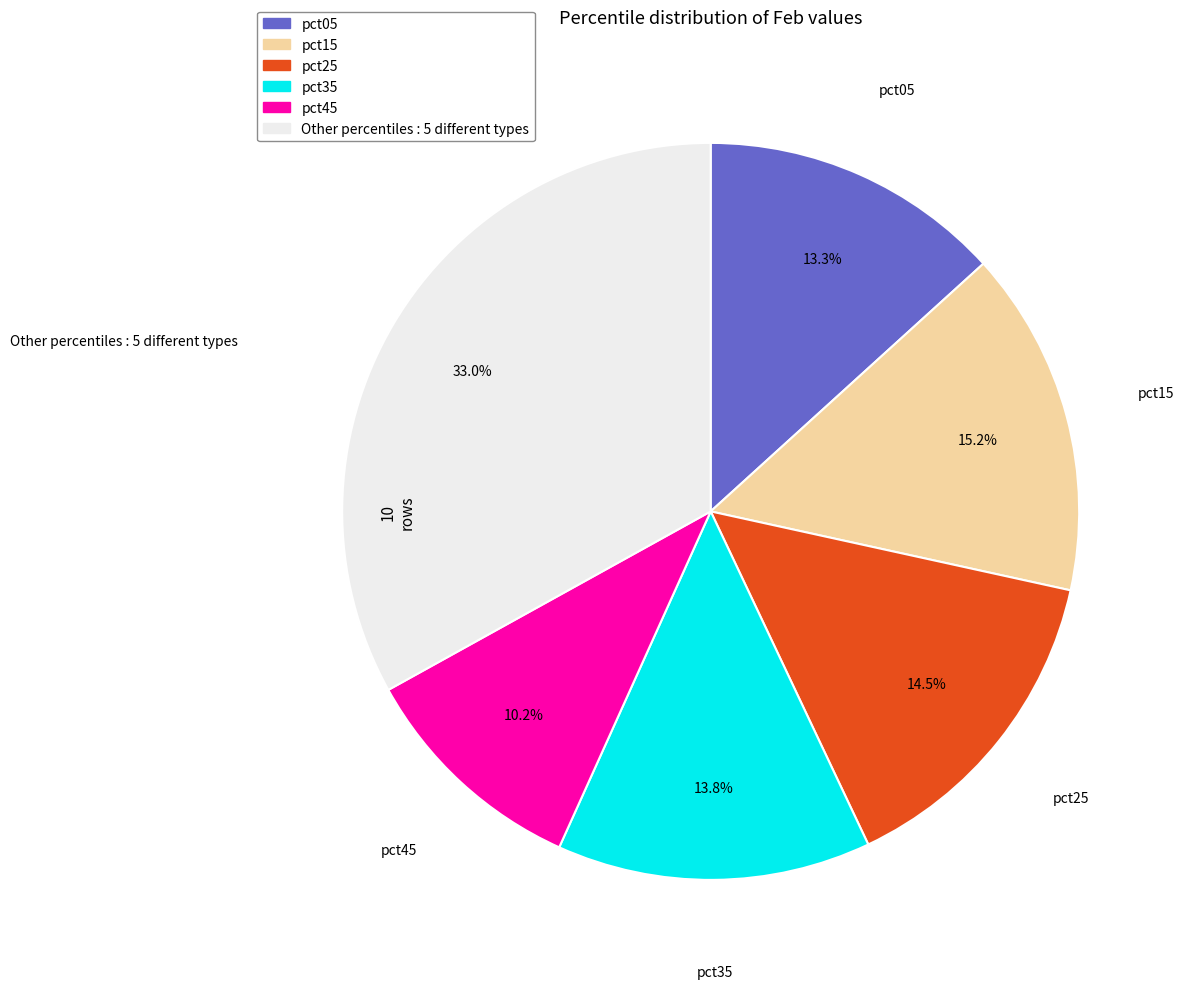

Is there any slice that represents more than half of the pie?

No